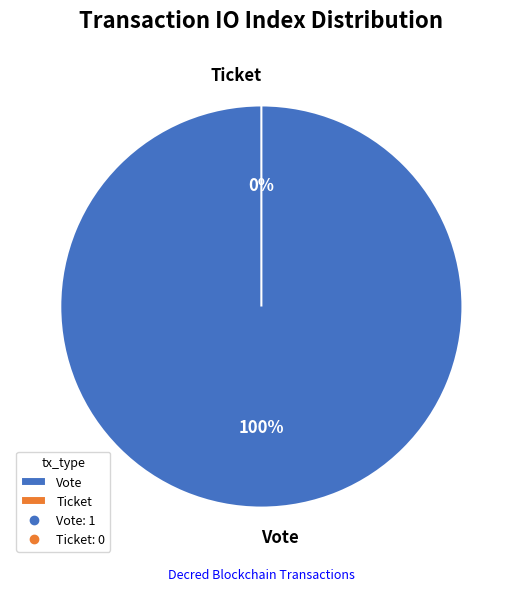

Is there a majority slice in this chart?

Yes